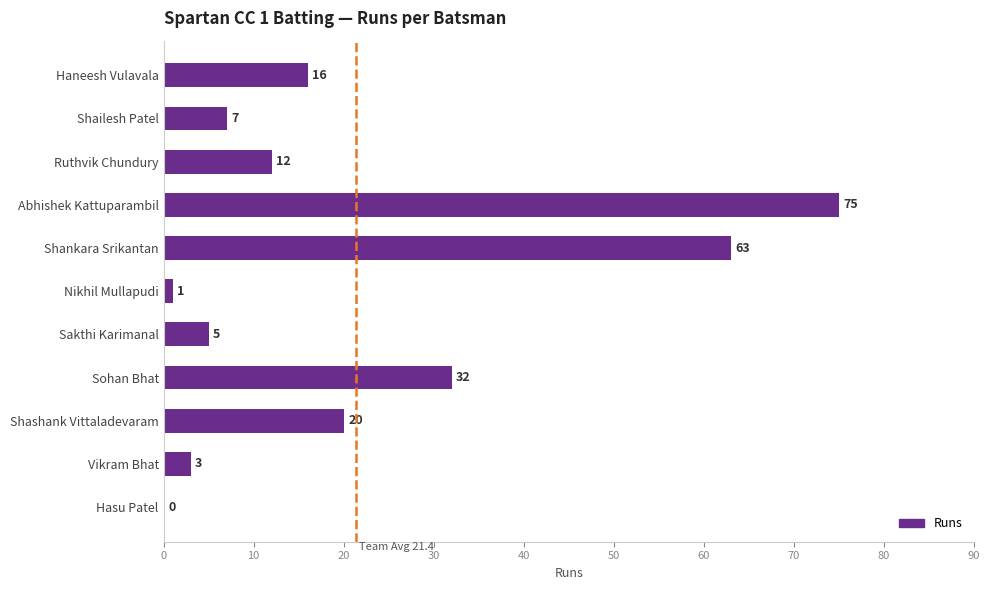

Are the bars horizontal?

Yes